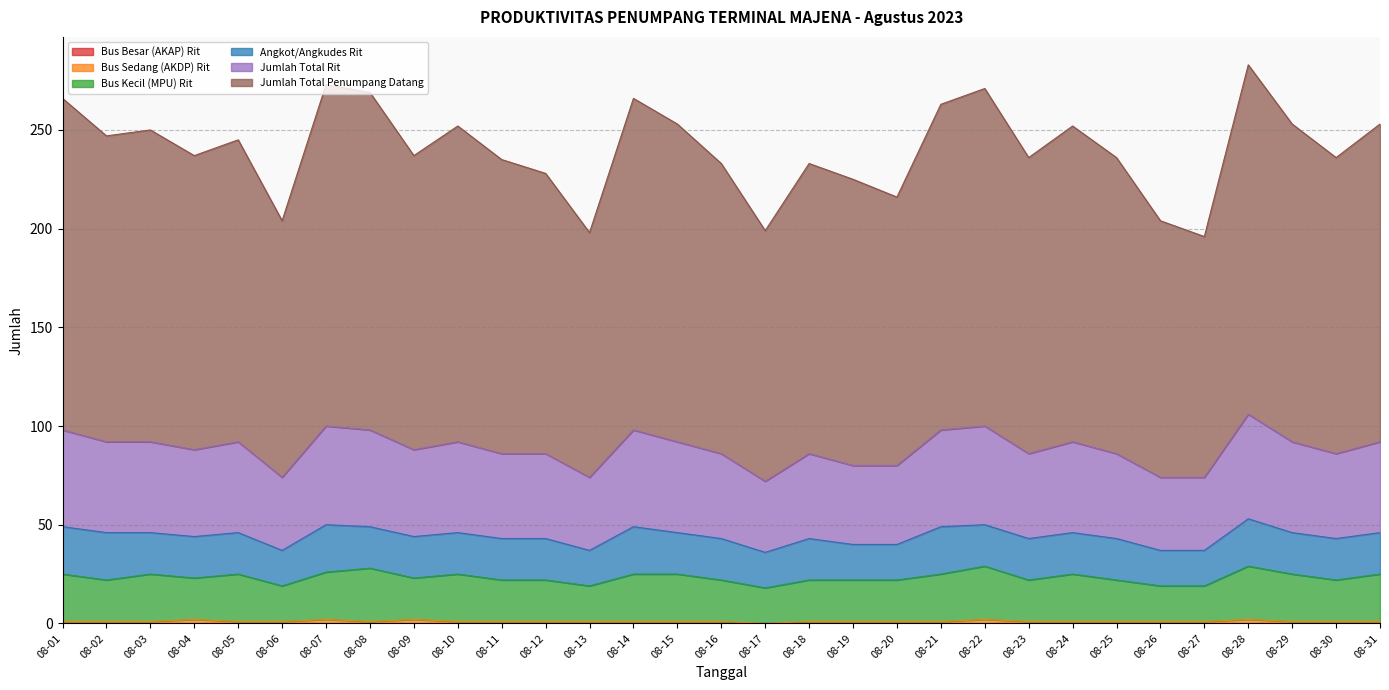

Is it true that Bus Kecil (MPU) Rit equals 25 at 08-31?

True